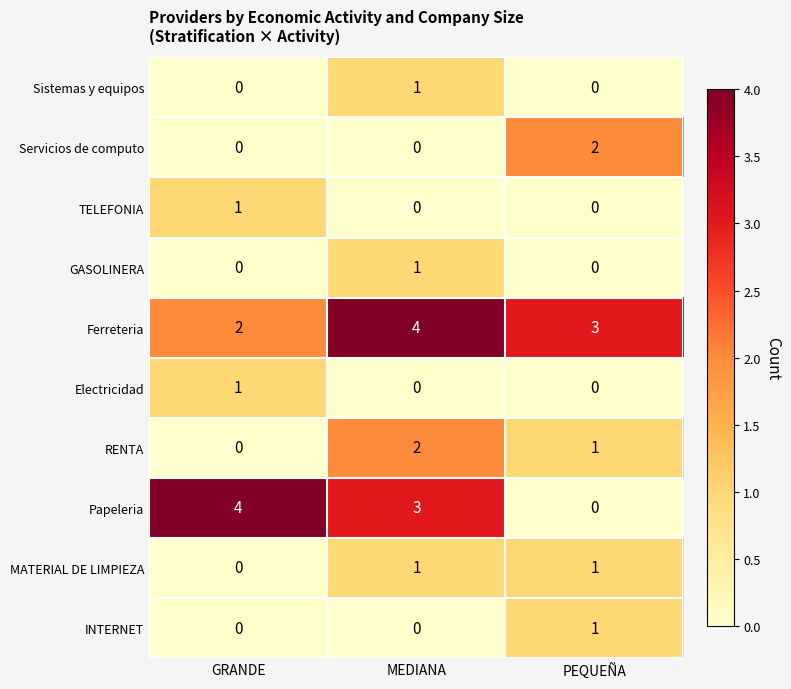

What is the difference between the Papeleria values at PEQUEÑA and MEDIANA?

3